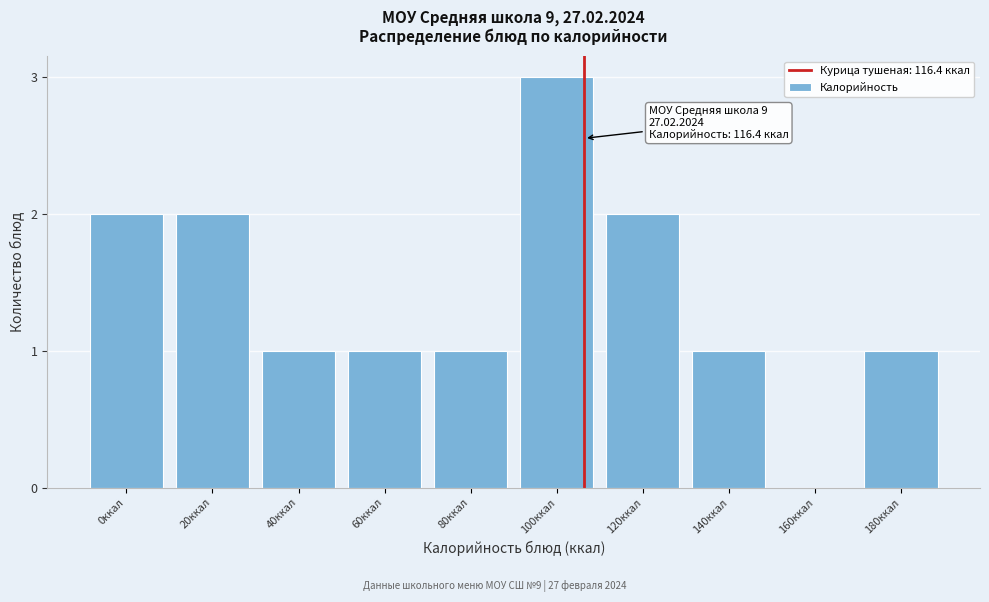

What is the greatest value displayed?

3